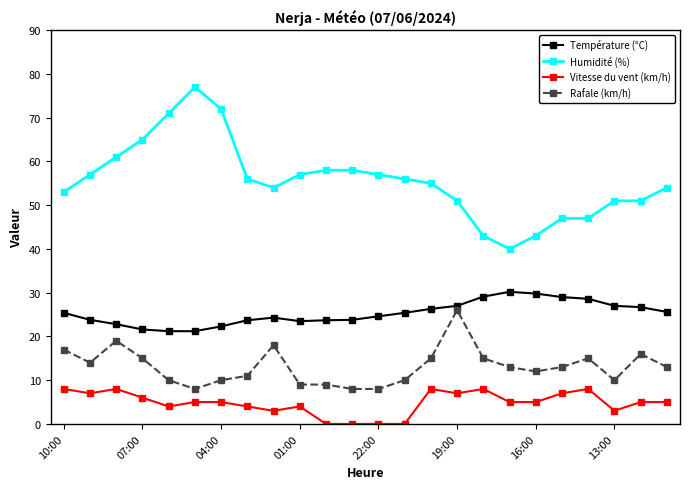

Rank the series by their average value, from highest to lowest.

Humidité (%), Température (°C), Rafale (km/h), Vitesse du vent (km/h)